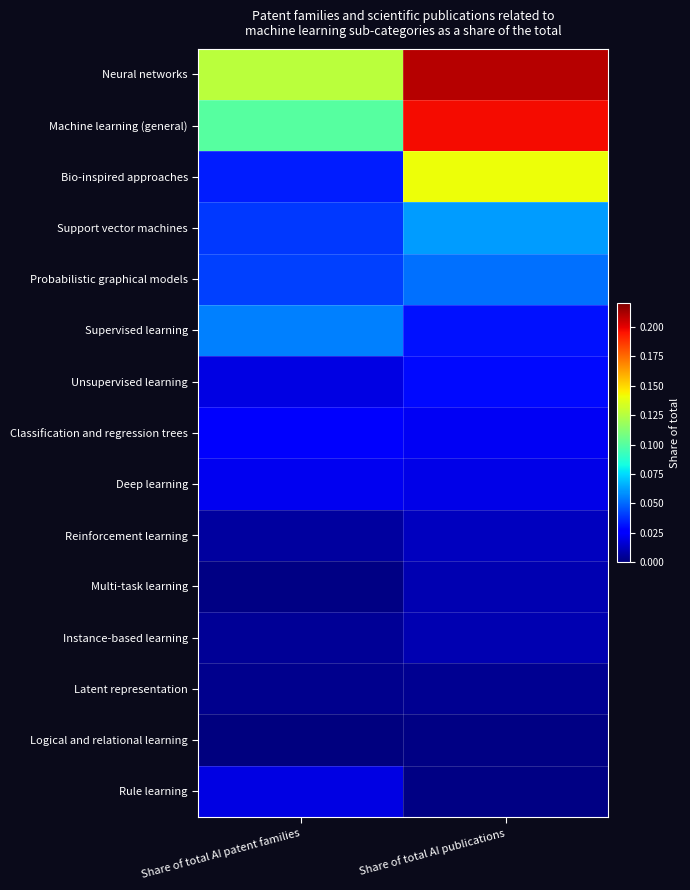

Which label corresponds to the largest value in the chart?

Share of total AI publications